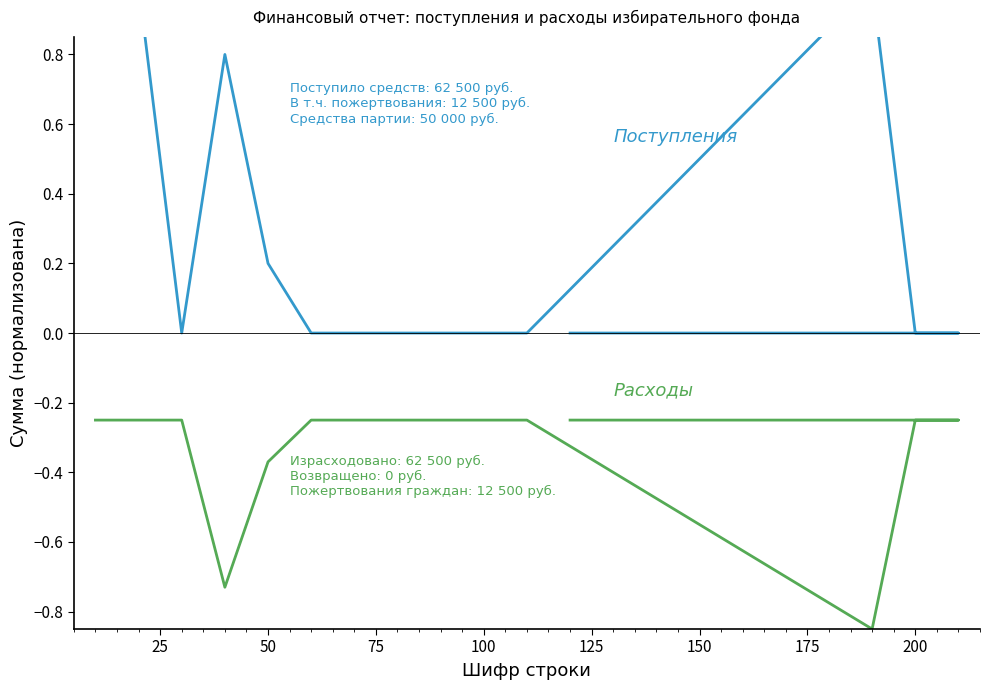

Count the Поступления values in the range 0 to 1.

15